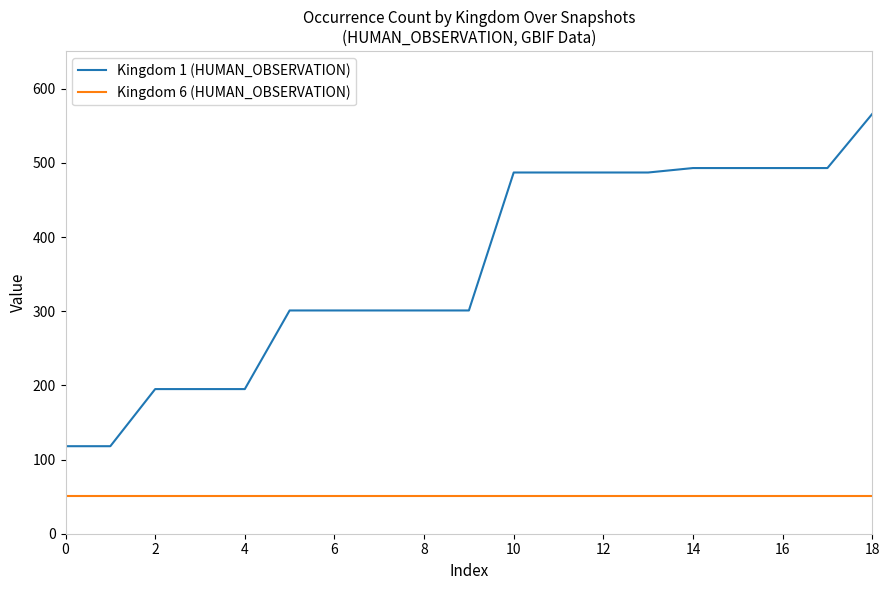

True or false: Kingdom 1 (HUMAN_OBSERVATION) and Kingdom 6 (HUMAN_OBSERVATION) cross at least once.

False